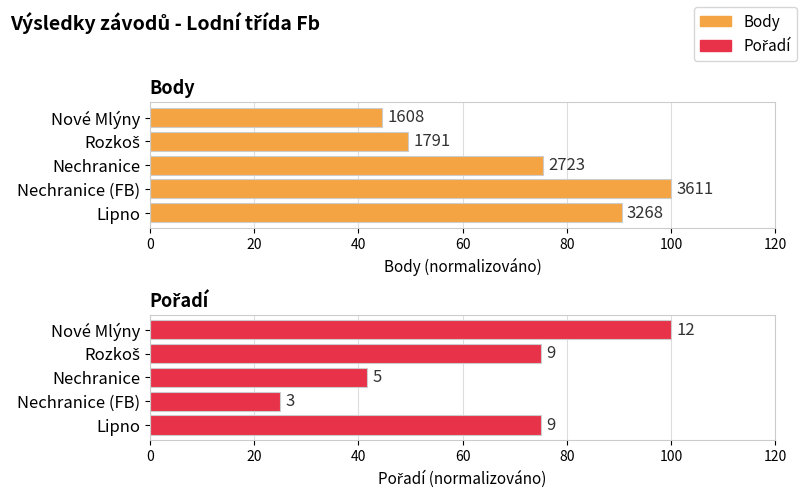

At how many categories does at least one series exceed 45?

5